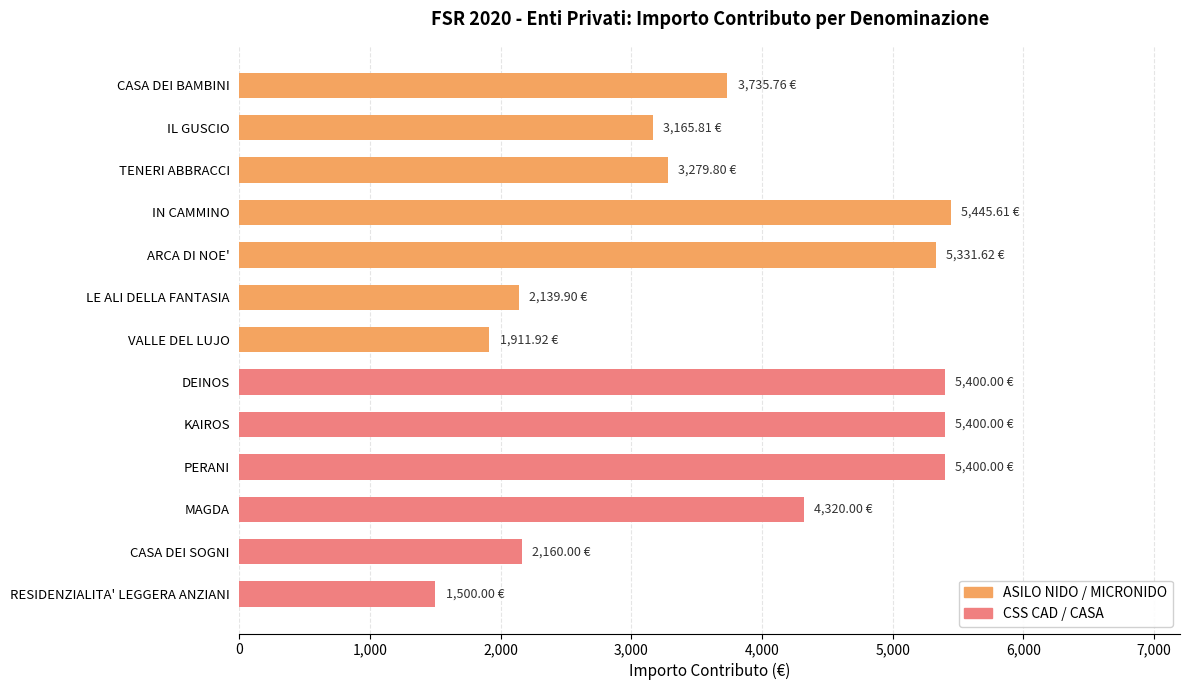

What is the difference between the second highest and minimum values?

3900.0